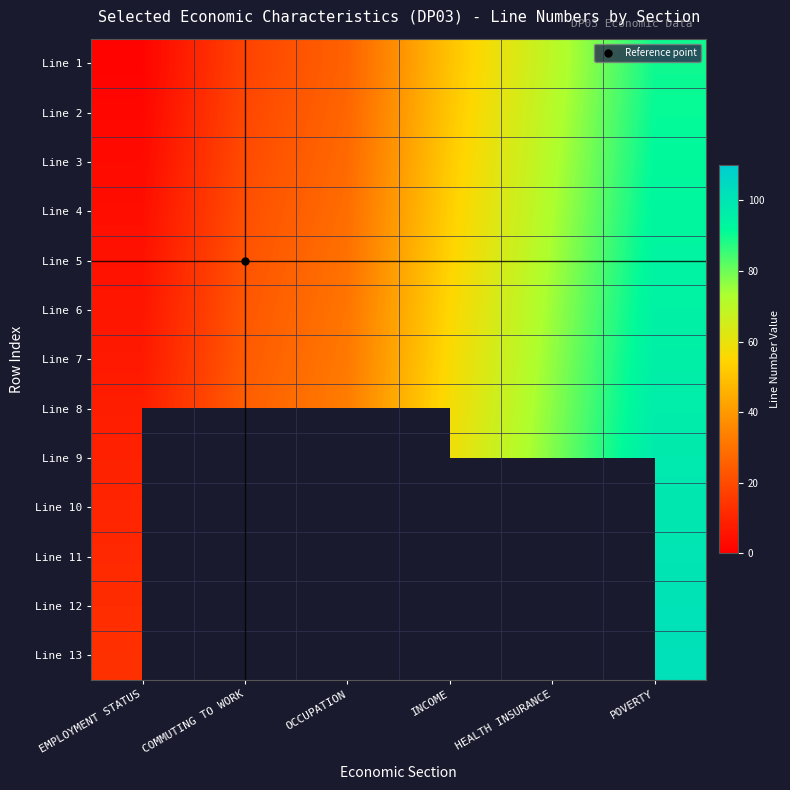

At which category is the sum across all series the highest?

POVERTY